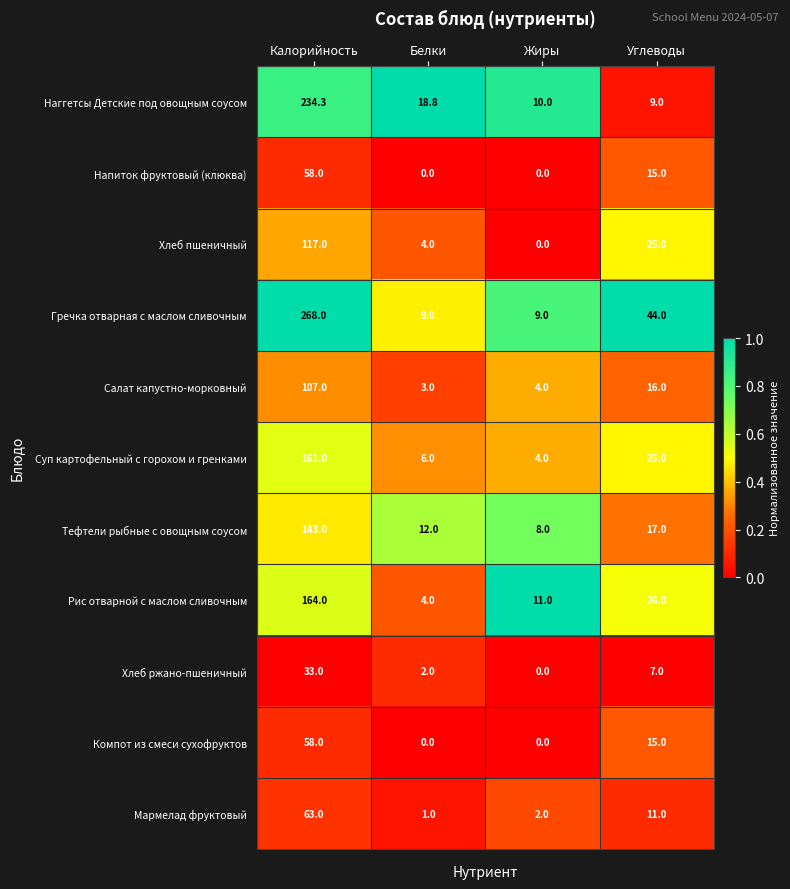

What is the average value of the Наггетсы Детские под овощным соусом series?

68.0